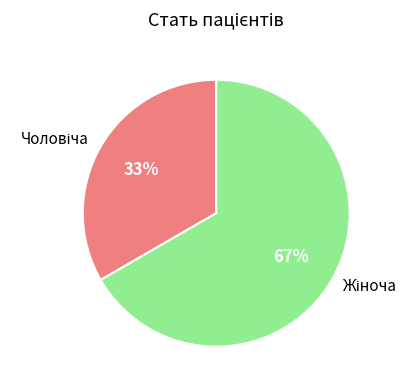

Is there any slice that represents more than half of the pie?

Yes